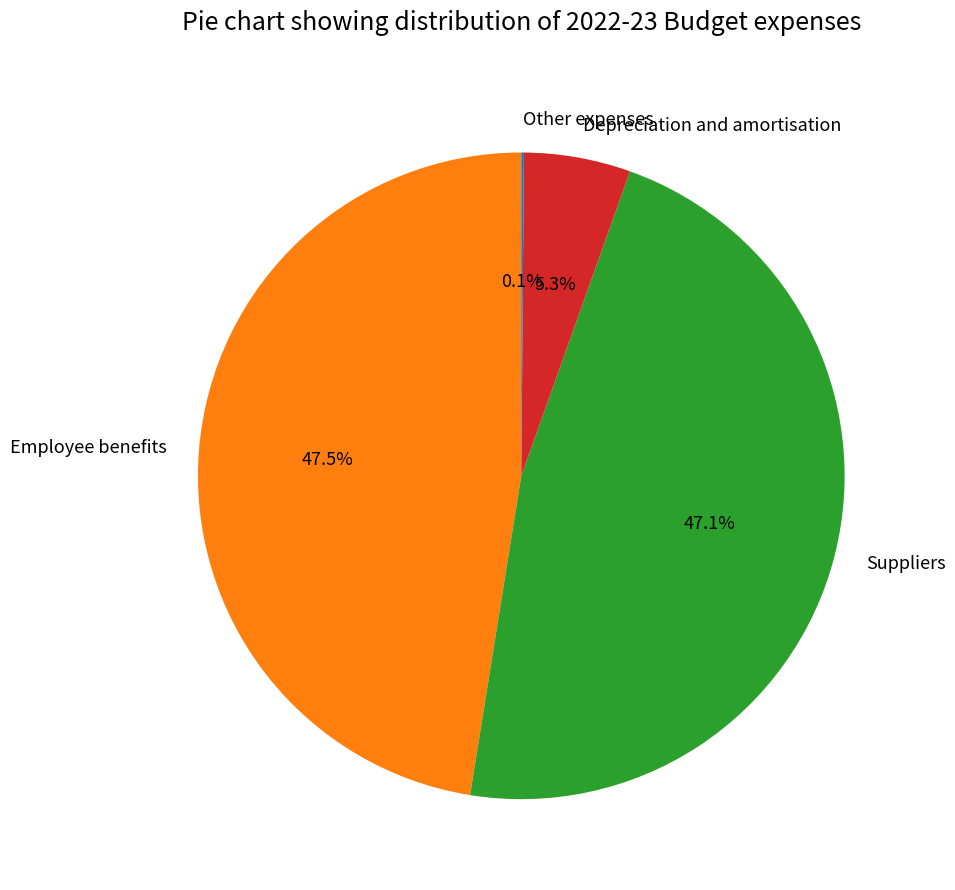

To the nearest percent, what is the difference between the largest and smallest slice percentages?

47%